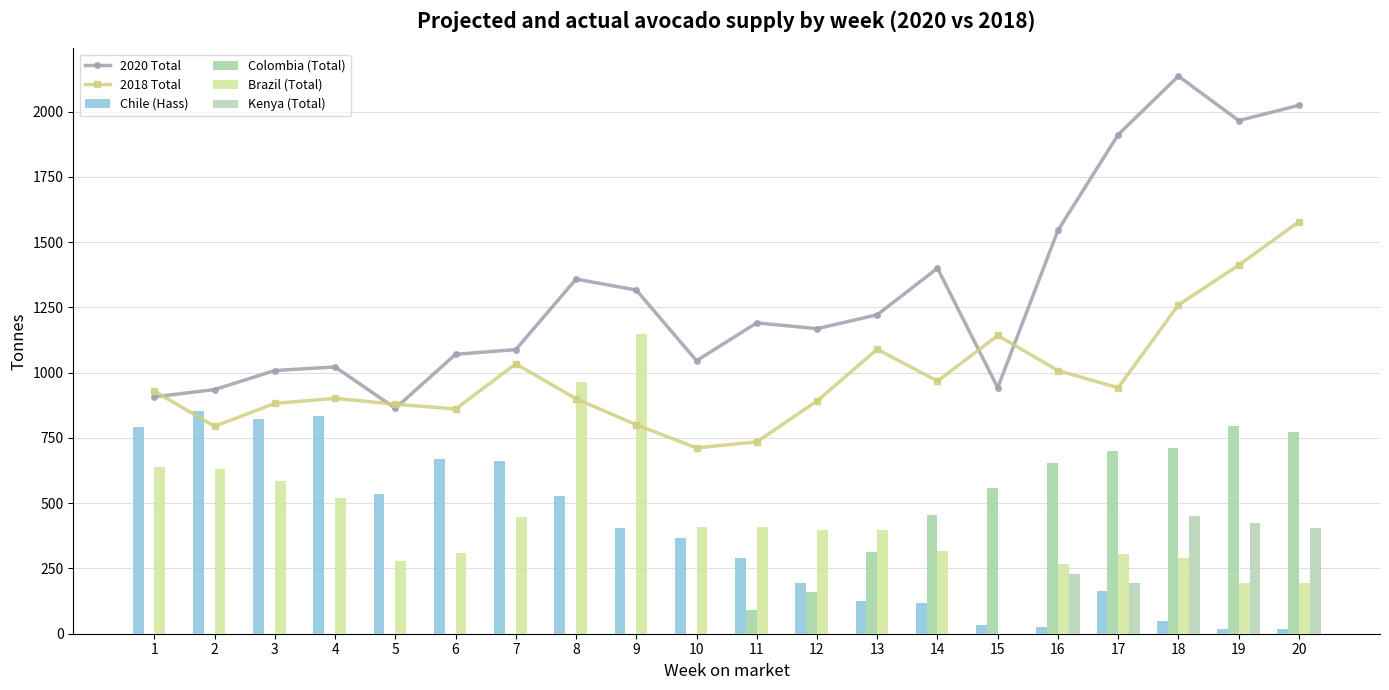

Reading left to right, list all the values displayed in this chart.

2020 Total: 1=907.4	2=935.2	3=1008.3	4=1021.9	5=863.6	6=1070.3	7=1088.4	8=1358.5	9=1316.5	10=1045.7	11=1190.8	12=1168.6	13=1221.8	14=1400.2	15=942.7	16=1545.2	17=1912.0	18=2135.9	19=1965.7	20=2024.1
2018 Total: 1=929.4	2=794.4	3=882.2	4=901.5	5=879.4	6=860.8	7=1033.8	8=900.3	9=800.4	10=711.8	11=734.8	12=891.4	13=1089.6	14=967.6	15=1142.6	16=1008.0	17=942.4	18=1259.6	19=1411.8	20=1578.2
Chile (Hass): 1=791.8	2=852.8	3=823.0	4=834.8	5=536.8	6=669.8	7=659.8	8=526.8	9=405.2	10=365.5	11=289.2	12=195.0	13=125.2	14=119.2	15=33.0	16=27.5	17=165.0	18=49.7	19=16.6	20=16.6
Colombia (Total): 1=0.0	2=0.0	3=0.0	4=0.0	5=0.0	6=0.0	7=0.0	8=0.0	9=0.0	10=0.0	11=89.8	12=158.4	13=311.5	14=454.1	15=557.0	16=654.7	17=701.2	18=711.7	19=794.6	20=770.9
Brazil (Total): 1=640.5	2=630.0	3=585.2	4=518.5	5=278.0	6=308.2	7=448.0	8=962.8	9=1149.8	10=407.8	11=410.5	12=399.0	13=397.8	14=317.2	15=0.0	16=267.0	17=305.5	18=288.8	19=195.8	20=195.5
Kenya (Total): 1=0.0	2=0.0	3=0.0	4=0.0	5=0.0	6=0.0	7=0.0	8=0.0	9=0.0	10=0.0	11=0.0	12=0.0	13=0.0	14=0.0	15=0.0	16=230.0	17=194.0	18=451.9	19=423.4	20=403.6